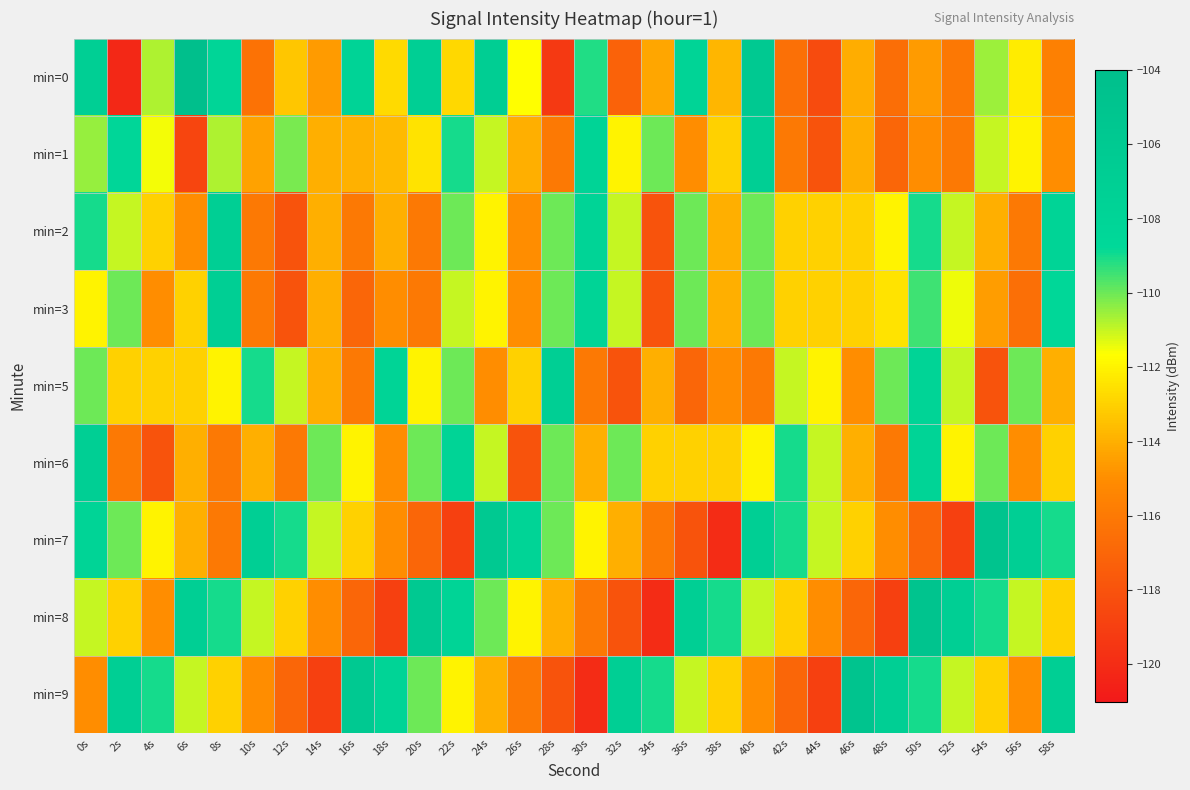

Which series has the largest range (max minus min)?

min=0